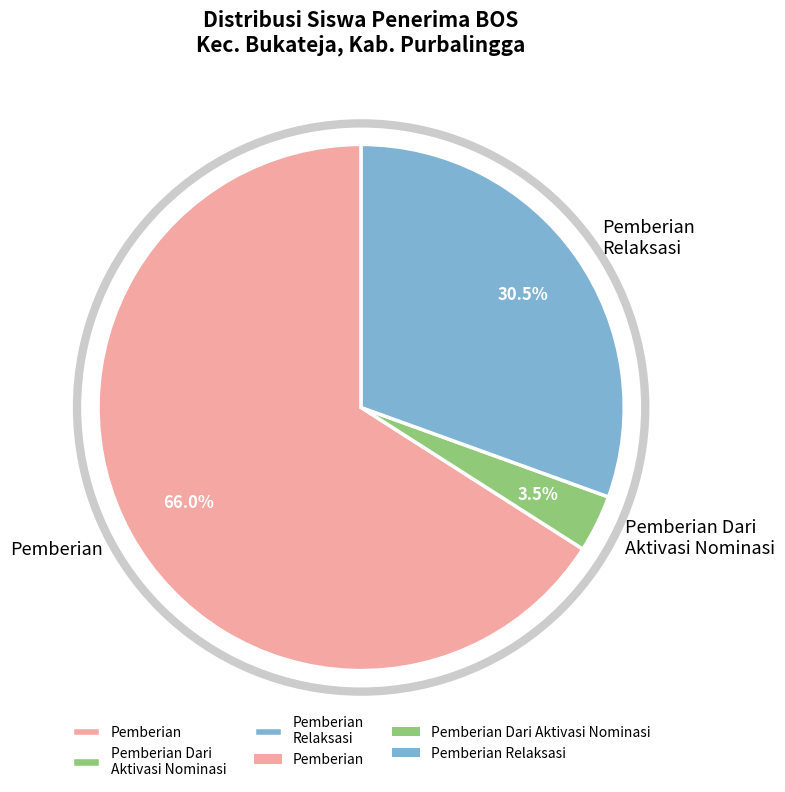

Does any single category account for the majority?

Yes